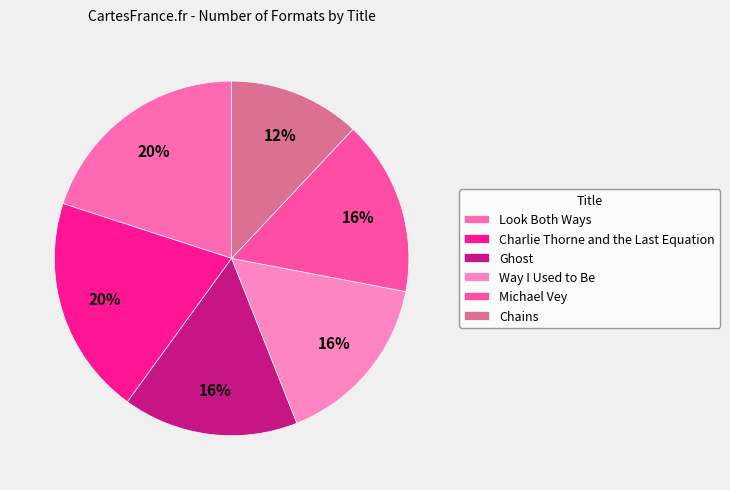

Is it true that Ghost is 30% of the pie?

False